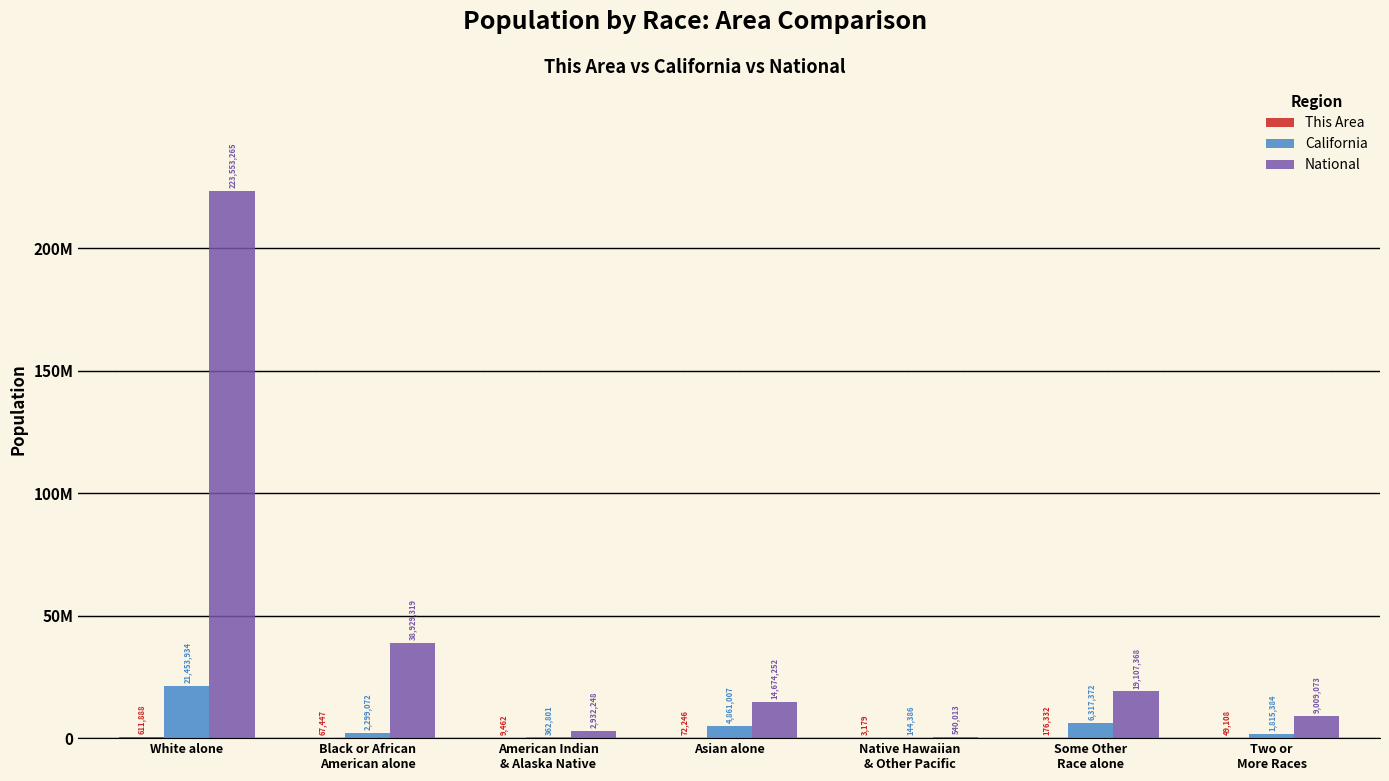

Where does the This Area series first go above 67447?

White alone